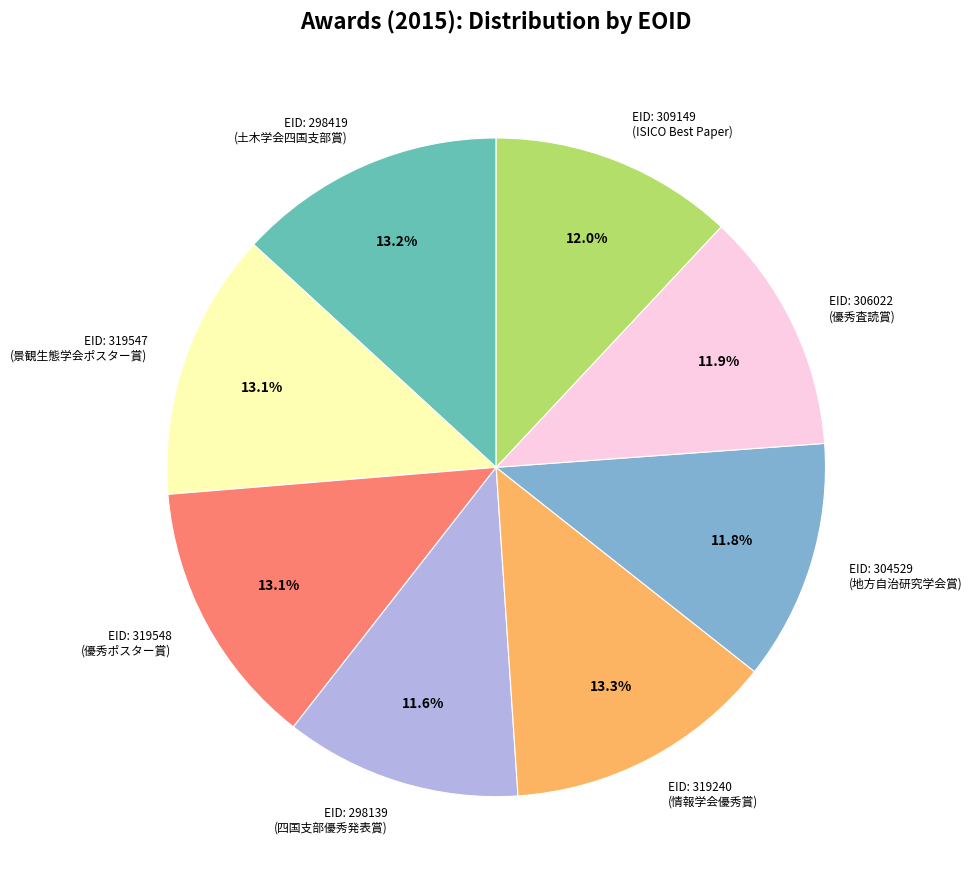

Is there a majority slice in this chart?

No